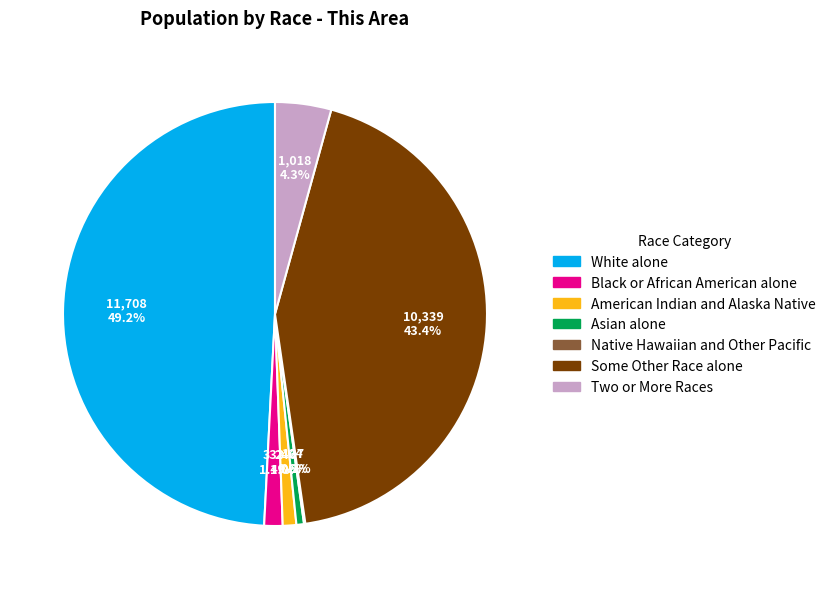

Does Asian alone represent more than half of the total?

No